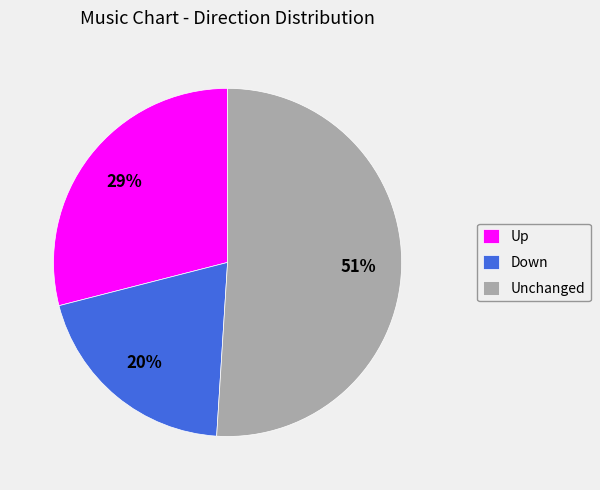

Between Up and Down, which is larger?

Up